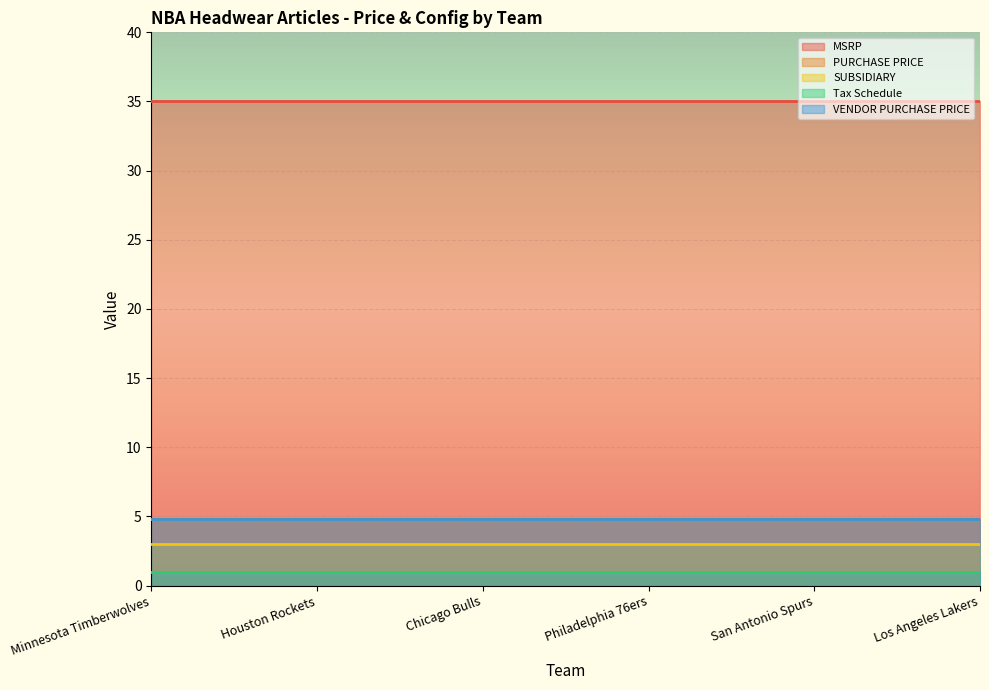

What are all the series names shown in the legend?

MSRP, PURCHASE PRICE, SUBSIDIARY, Tax Schedule, VENDOR PURCHASE PRICE